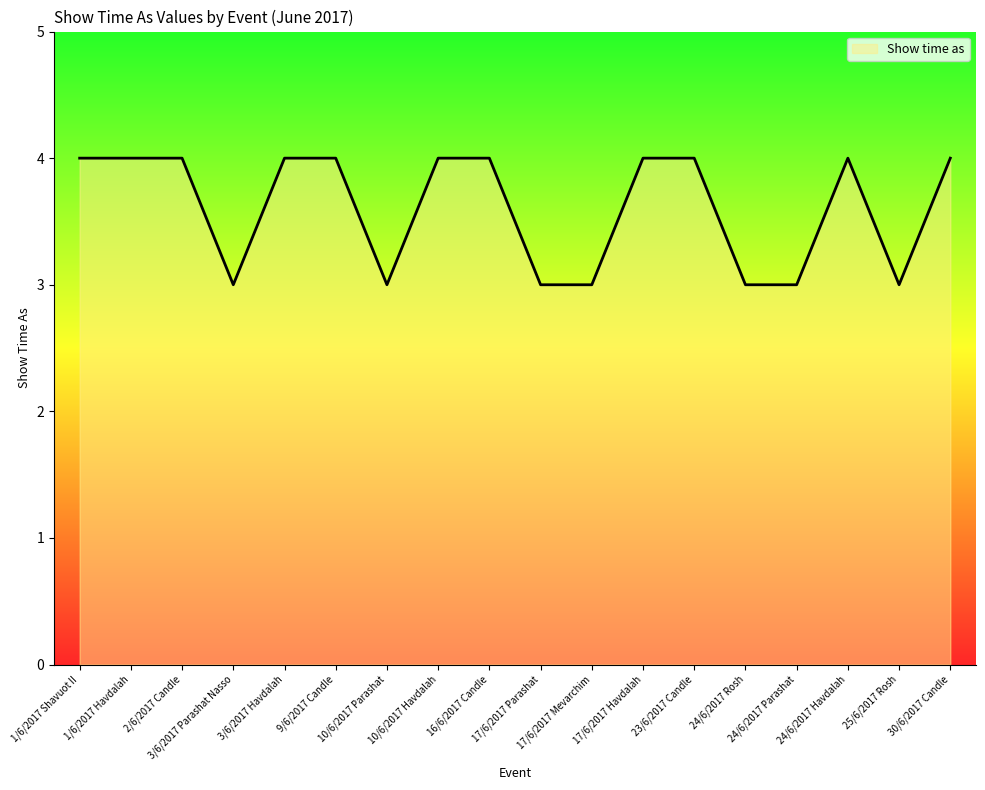

What is the approximate value at 16/6/2017 Candle?

4